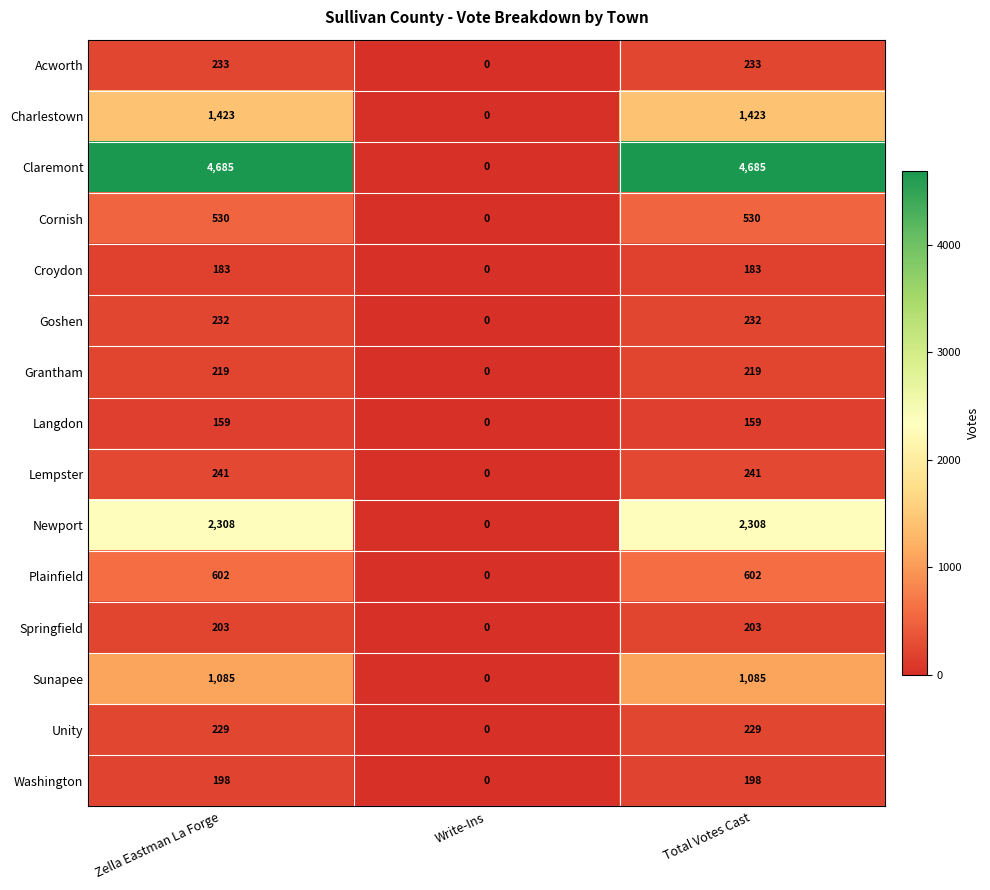

Rank the series by their maximum value, from highest to lowest.

Claremont, Newport, Charlestown, Sunapee, Plainfield, Cornish, Lempster, Acworth, Goshen, Unity, Grantham, Springfield, Washington, Croydon, Langdon